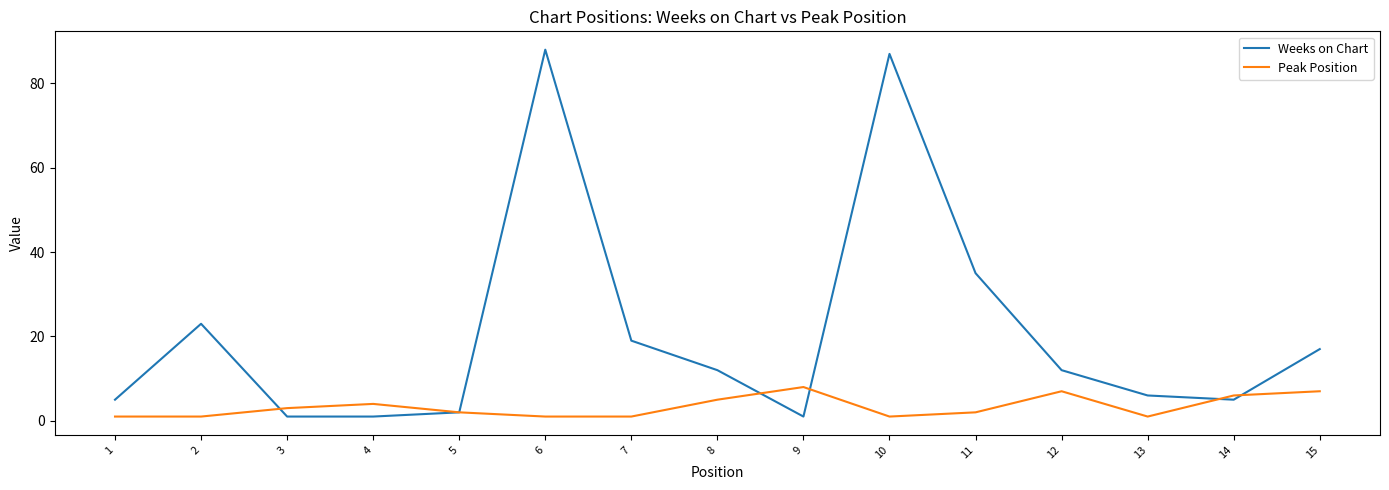

True or false: Weeks on Chart has more than 2 points higher than both neighbors.

True